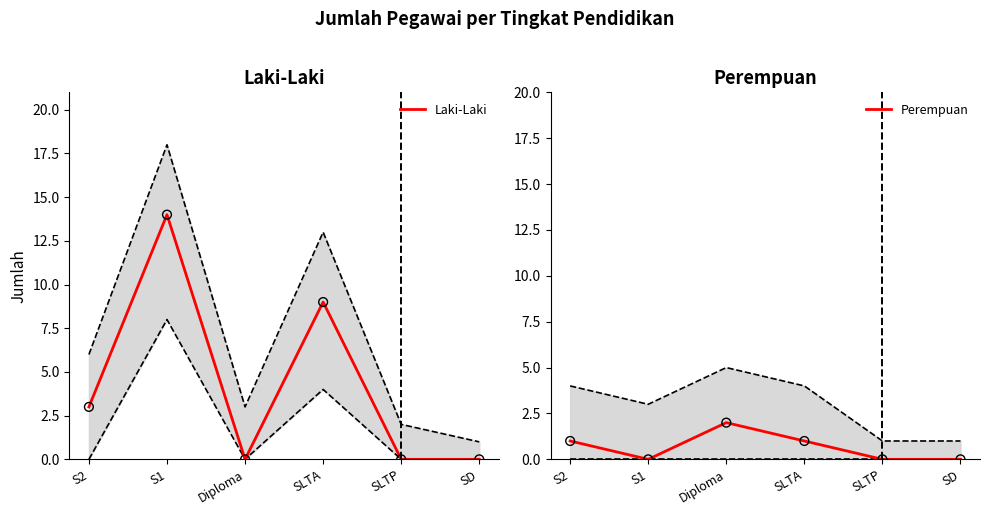

At which category is the sum across all series the highest?

S1